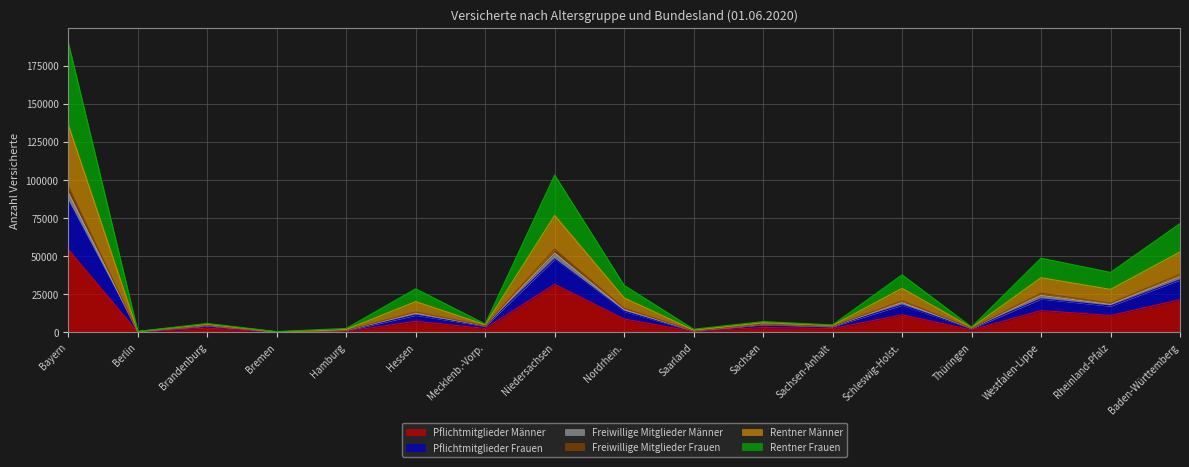

Where does the Freiwillige Mitglieder Männer series first go above 6491?

Bayern